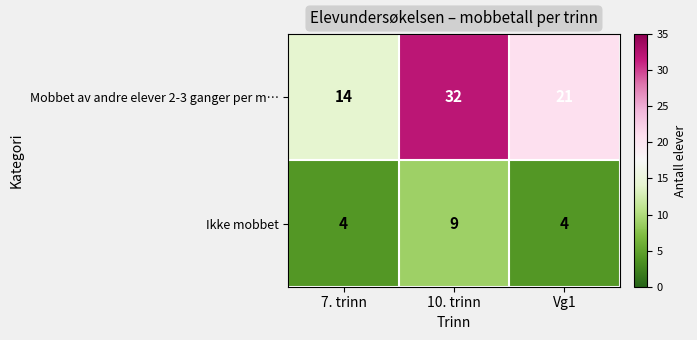

Read the Ikke mobbet value at Vg1.

4